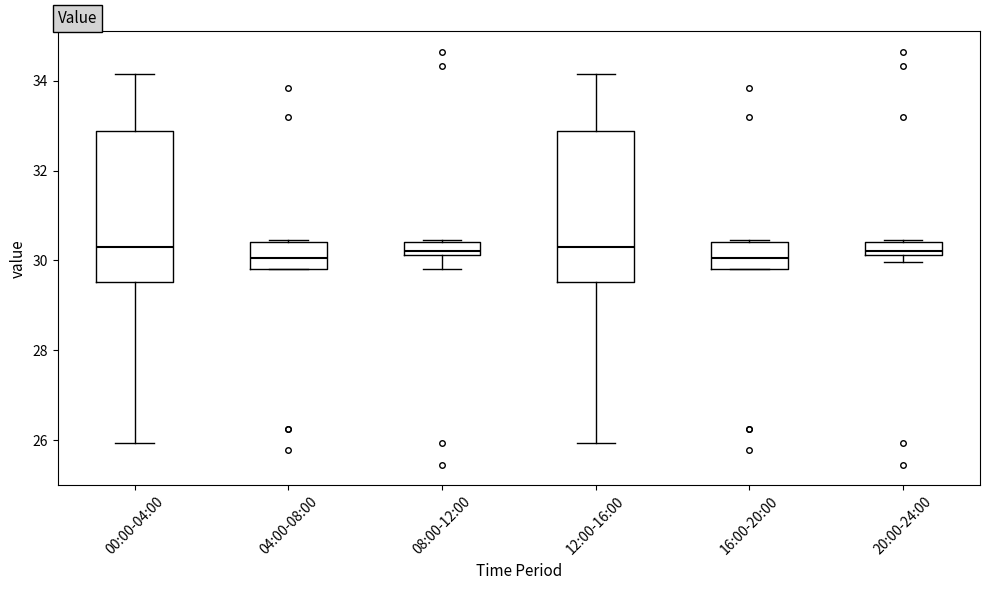

Where is the upper edge of the box for 20:00-24:00 on the y-axis? The values are not printed on the chart, so give them approximately, as read against the axis.

30.4